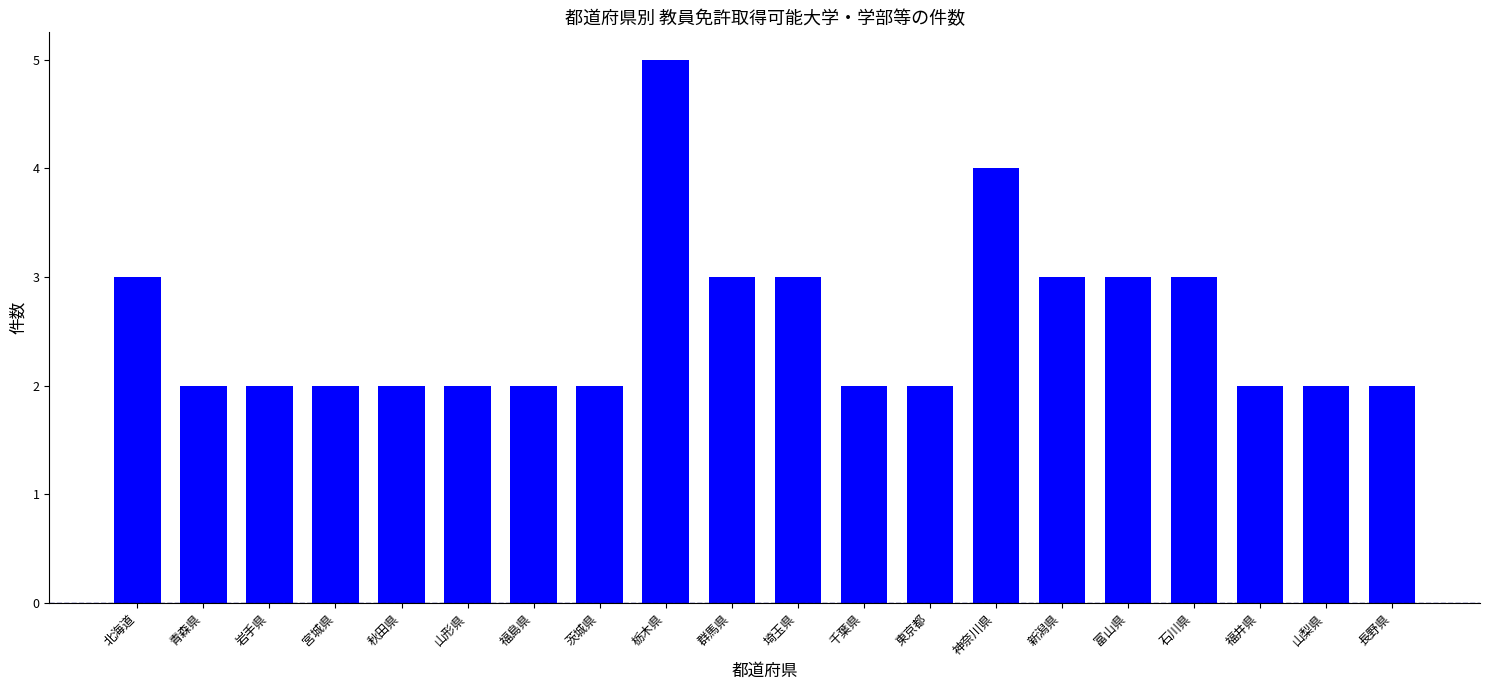

What position from the left is 岩手県?

3